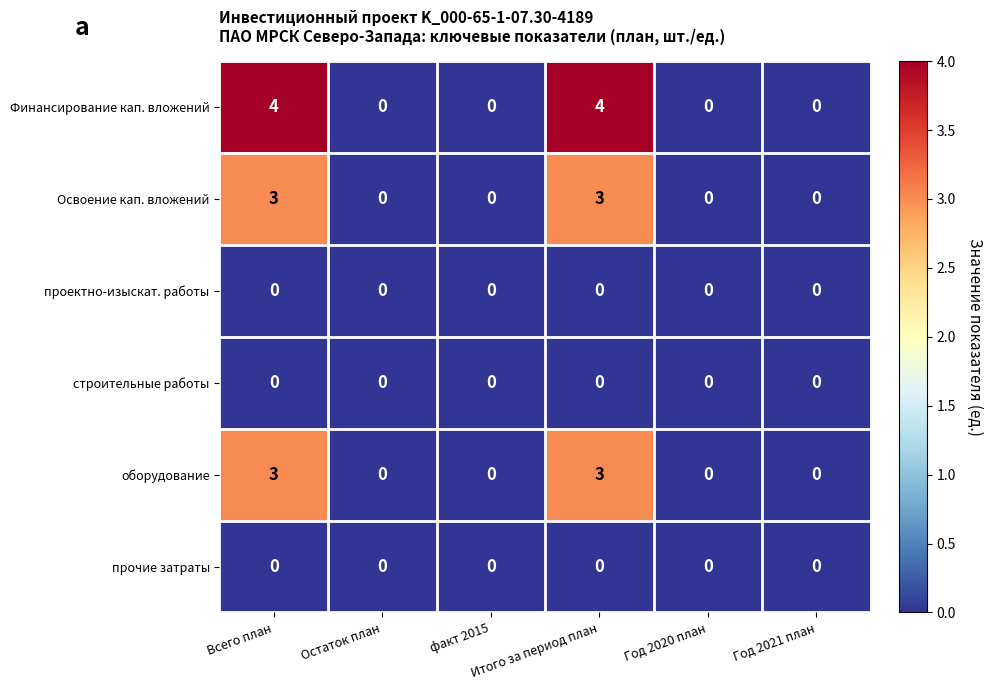

What is the difference between the maximum and minimum values in the Освоение кап. вложений series?

3